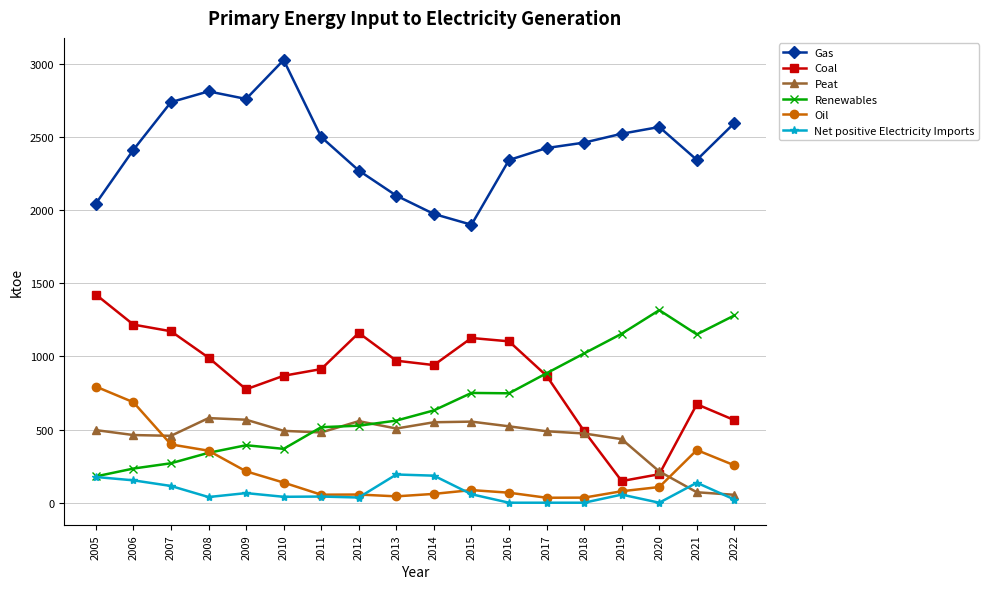

True or false: Peat and Oil intersect in this chart.

True